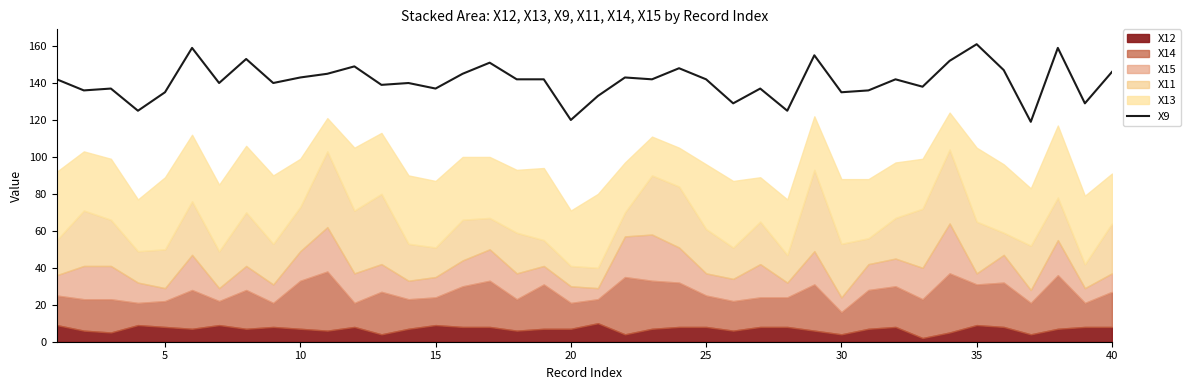

What is the maximum value for X9?

161